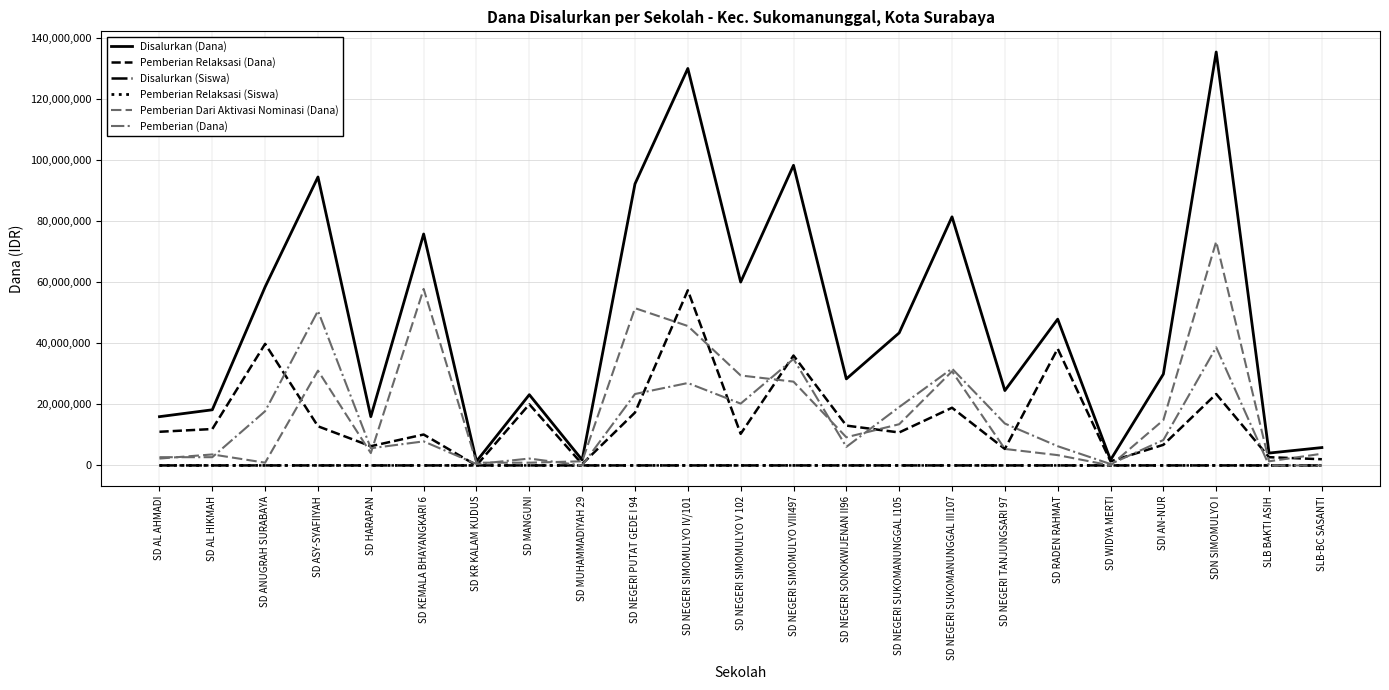

What is the difference between the Disalurkan (Dana) values at SDI AN-NUR and SD NEGERI TANJUNGSARI 97?

5400000